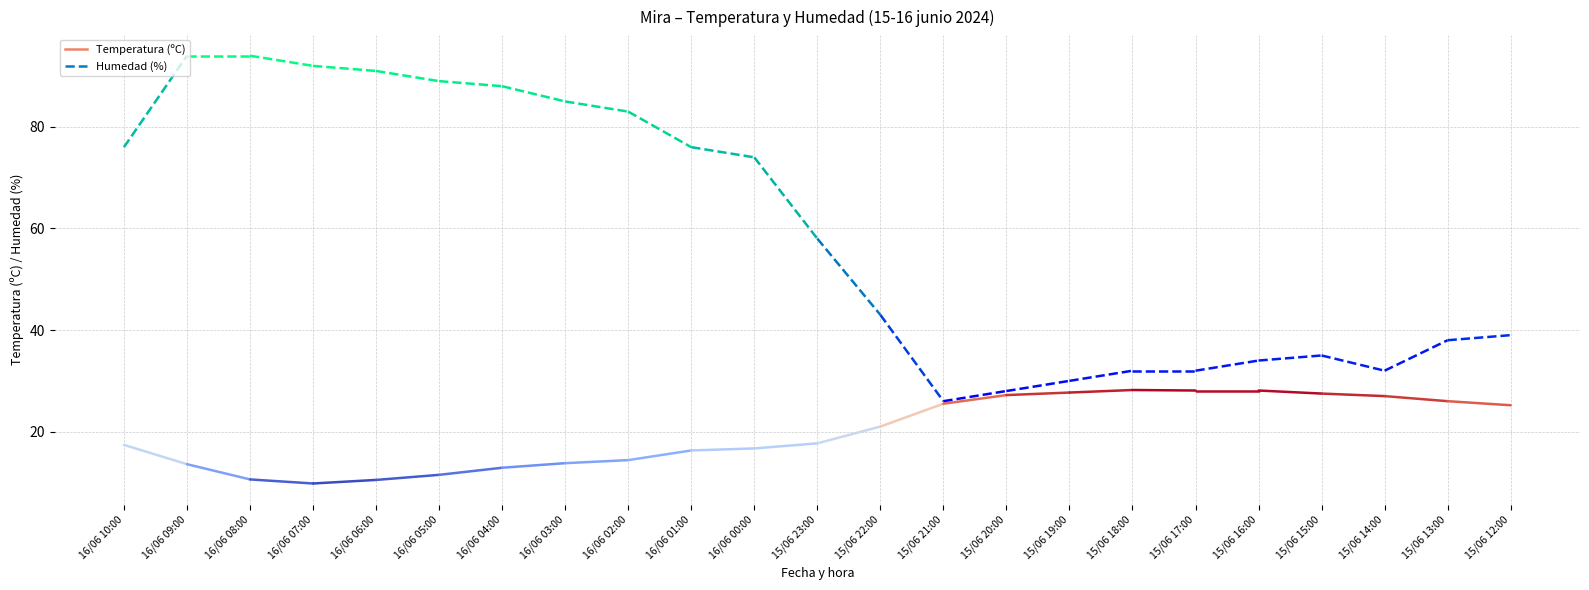

Reading right to left, transcribe all the data shown in this chart.

Temperatura (ºC): 25.2	26.0	27.0	27.5	28.1	28.1	28.2	27.7	27.2	25.5	21.0	17.7	16.7	16.3	14.4	13.8	12.9	11.5	10.5	9.8	10.6	13.6	17.4
Humedad (%): 39.0	38.0	32.0	35.0	34.0	32.0	32.0	30.0	28.0	26.0	43.0	58.0	74.0	76.0	83.0	85.0	88.0	89.0	91.0	92.0	94.0	94.0	76.0